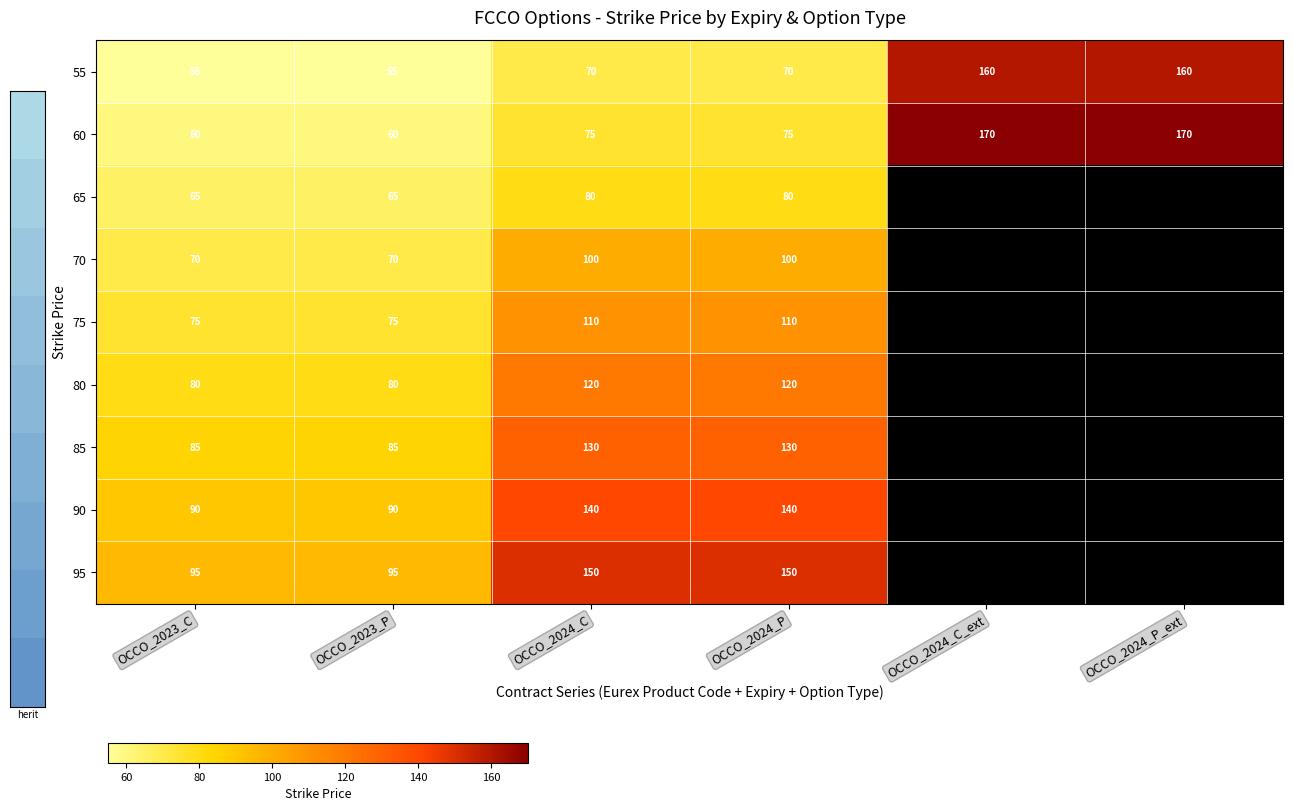

The 80 series shows 40.0 at OCCO_2024_P. True or false?

False